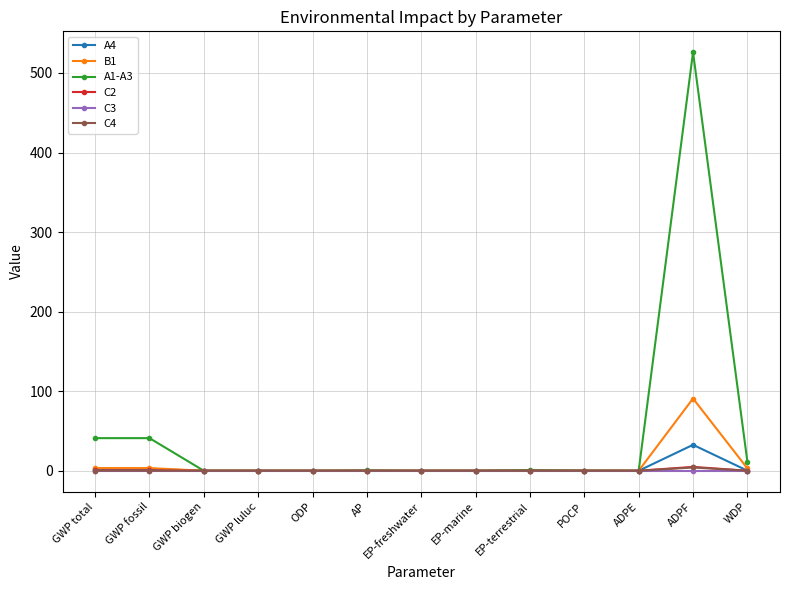

At which label does A4 reach its peak?

ADPF